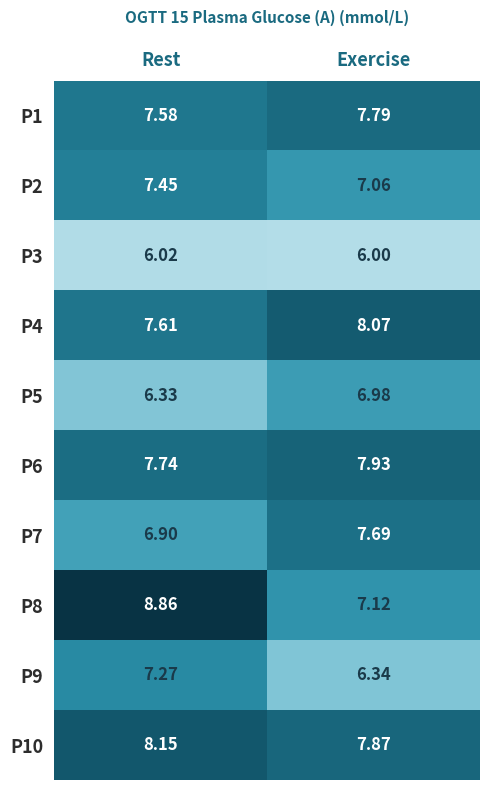

At how many categories does at least one series exceed 8?

2